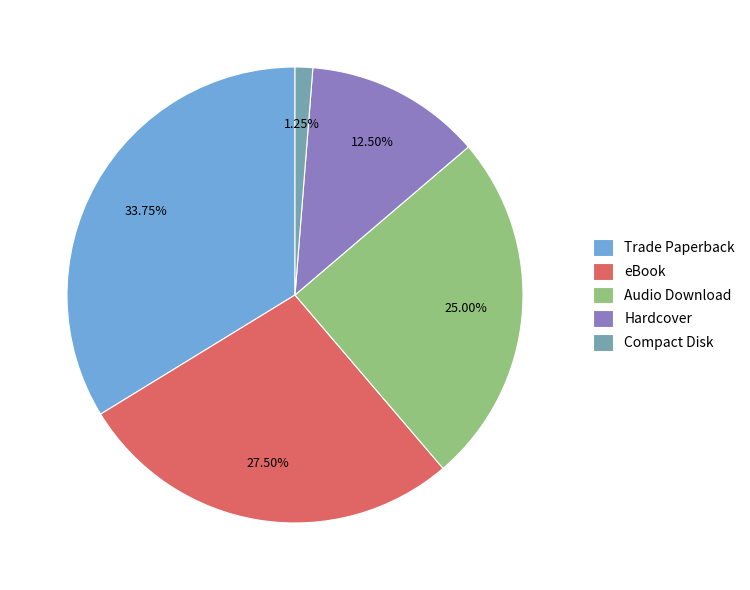

True or false: Audio Download accounts for 25% of the total.

True